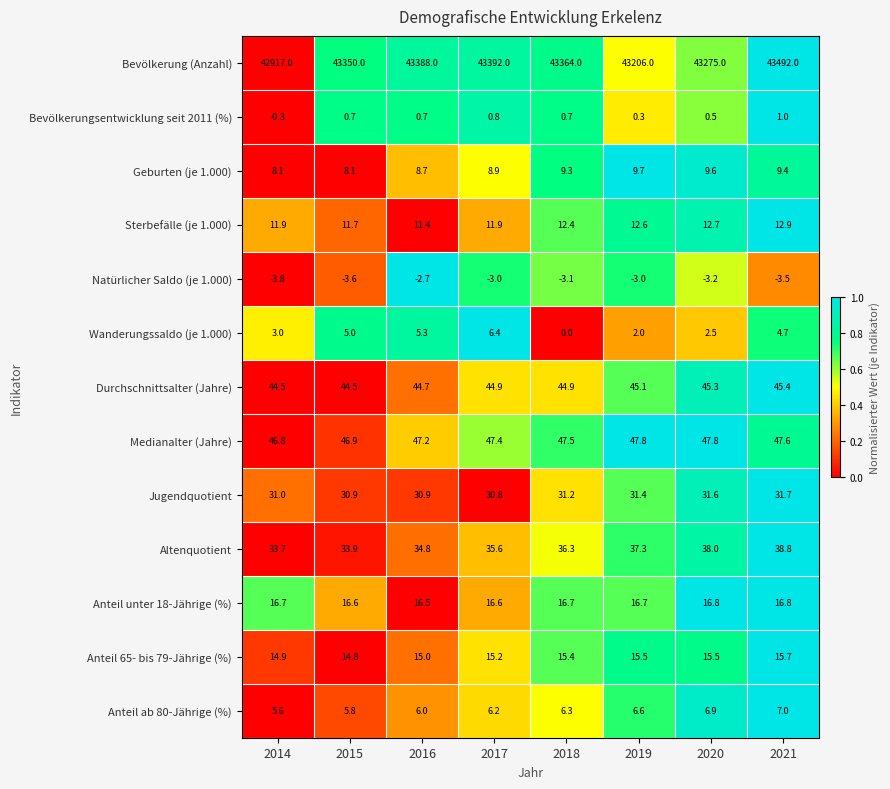

The value of Altenquotient at 2017 is 35.6. True or false?

True